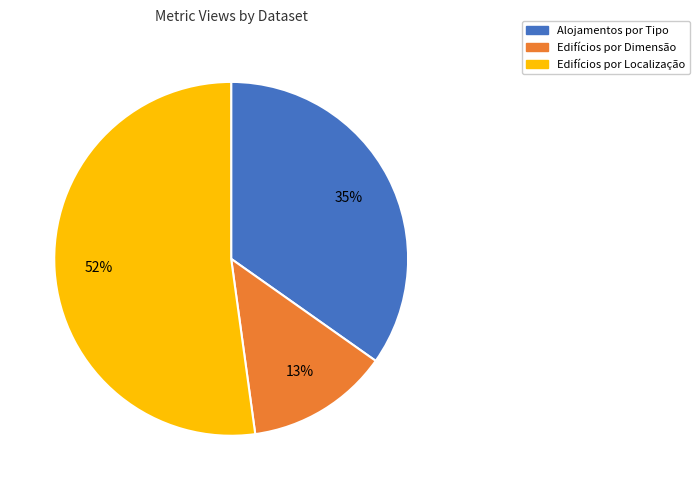

Is there any slice that represents more than half of the pie?

Yes